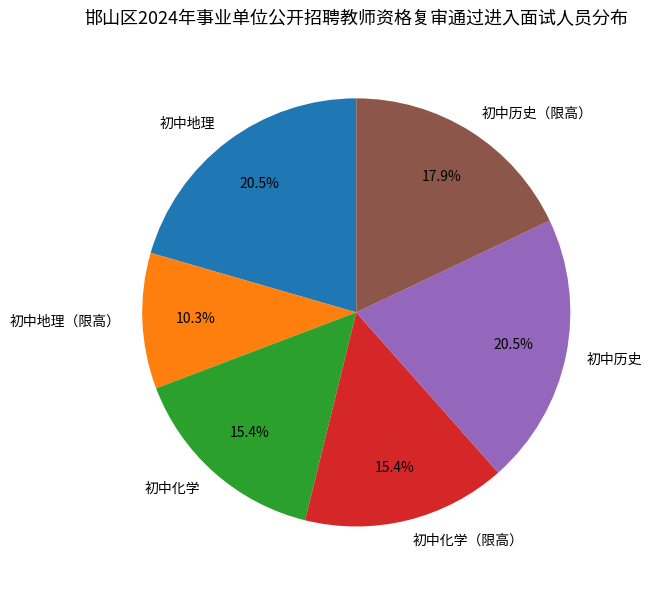

What is the total percentage of 初中化学 and 初中历史?

35.9%